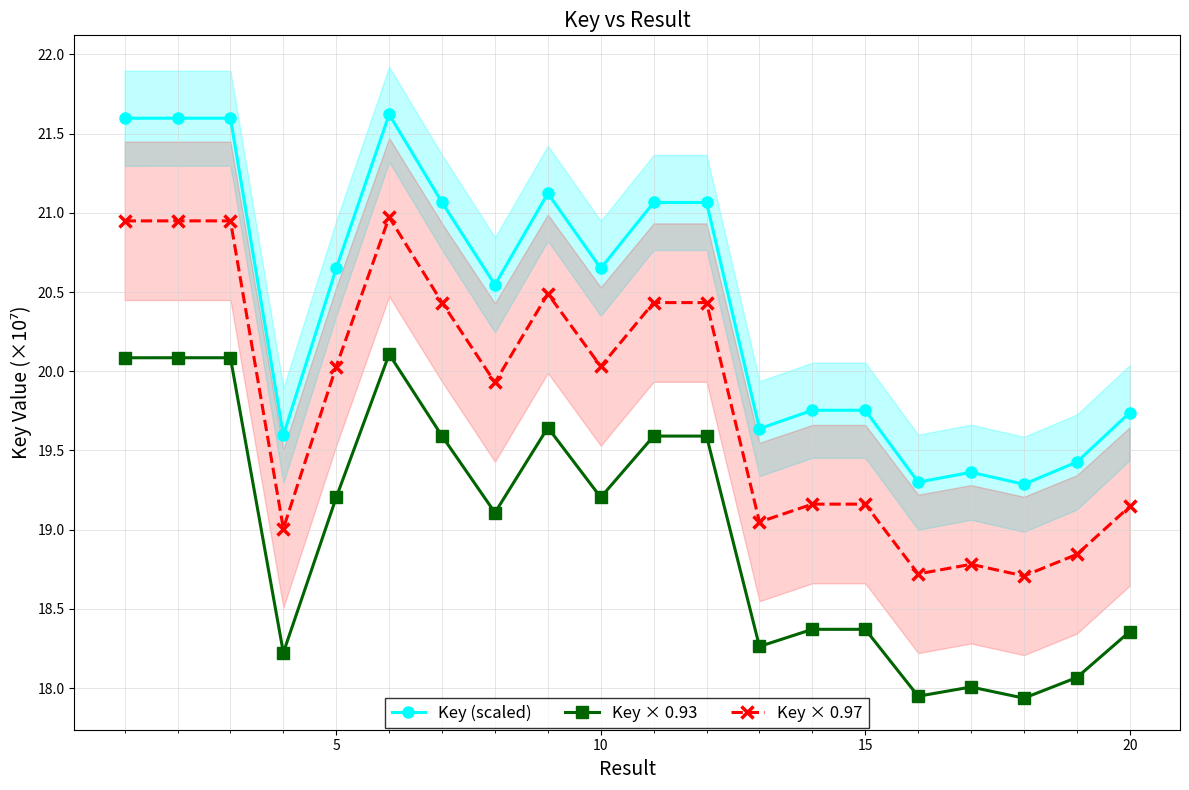

Reading left to right, transcribe all the data shown in this chart.

Key (scaled): 21.6	21.6	21.6	19.6	20.6	21.6	21.1	20.5	21.1	20.6	21.1	21.1	19.6	19.8	19.8	19.3	19.4	19.3	19.4	19.7
Key × 0.93: 20.1	20.1	20.1	18.2	19.2	20.1	19.6	19.1	19.6	19.2	19.6	19.6	18.3	18.4	18.4	17.9	18.0	17.9	18.1	18.4
Key × 0.97: 20.9	20.9	20.9	19.0	20.0	21.0	20.4	19.9	20.5	20.0	20.4	20.4	19.0	19.2	19.2	18.7	18.8	18.7	18.8	19.1